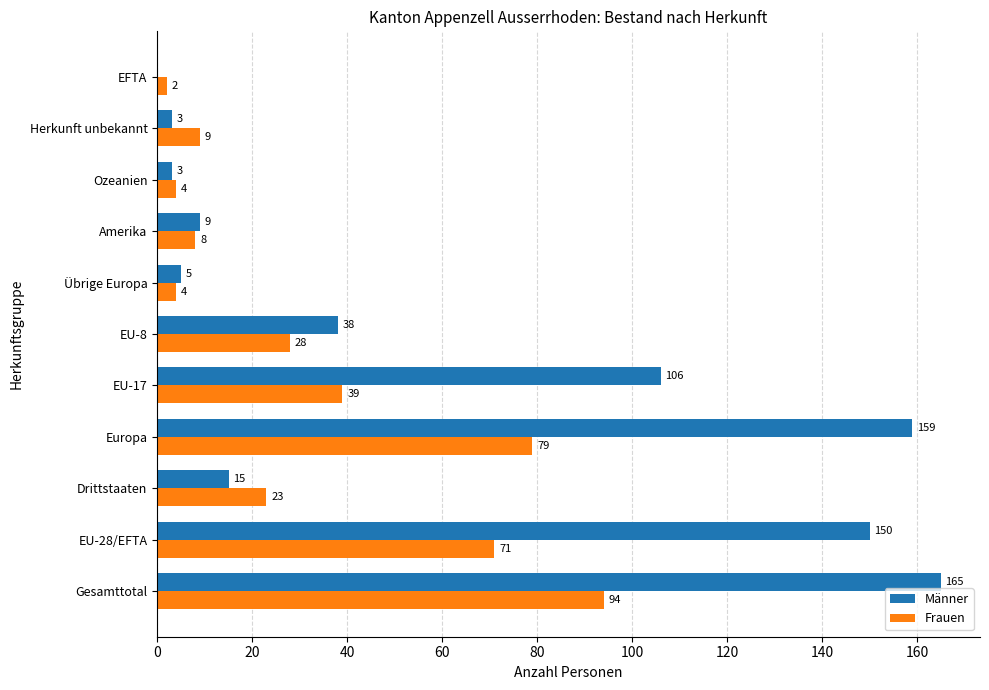

Which series has the widest spread of values?

Männer